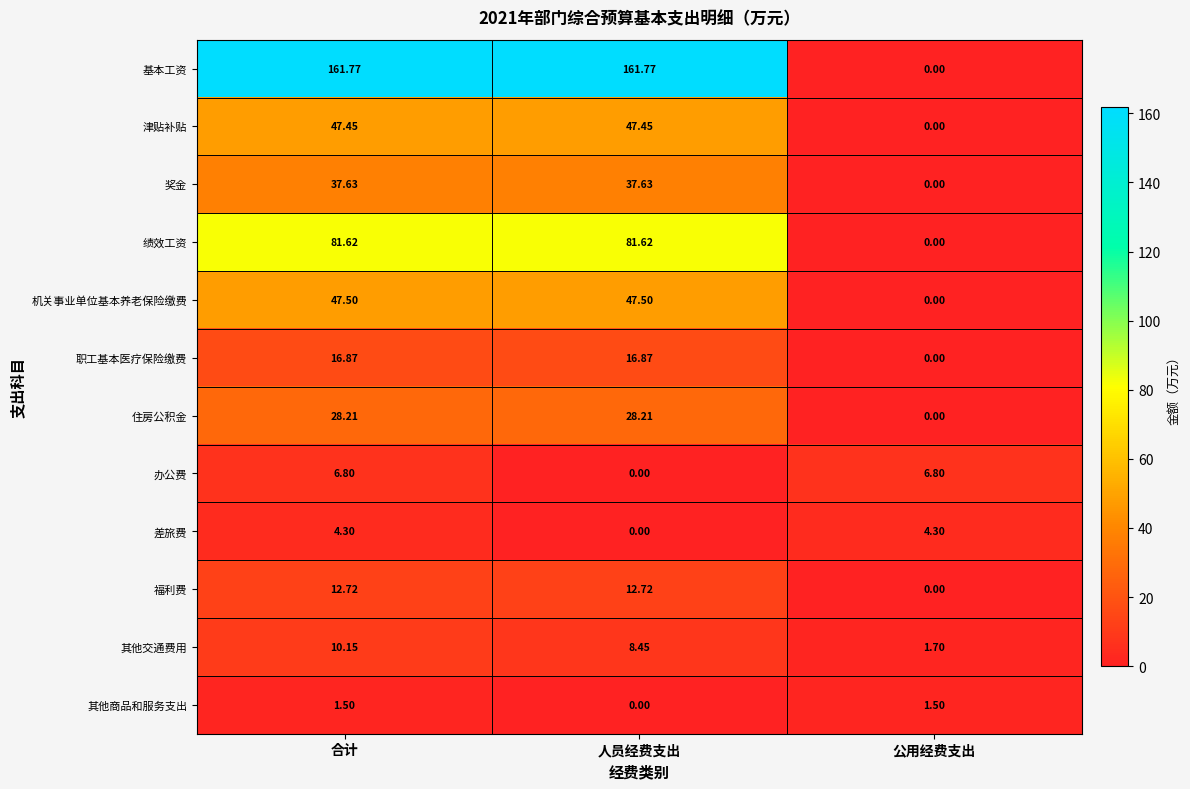

How many positive values does the 基本工资 series have?

2